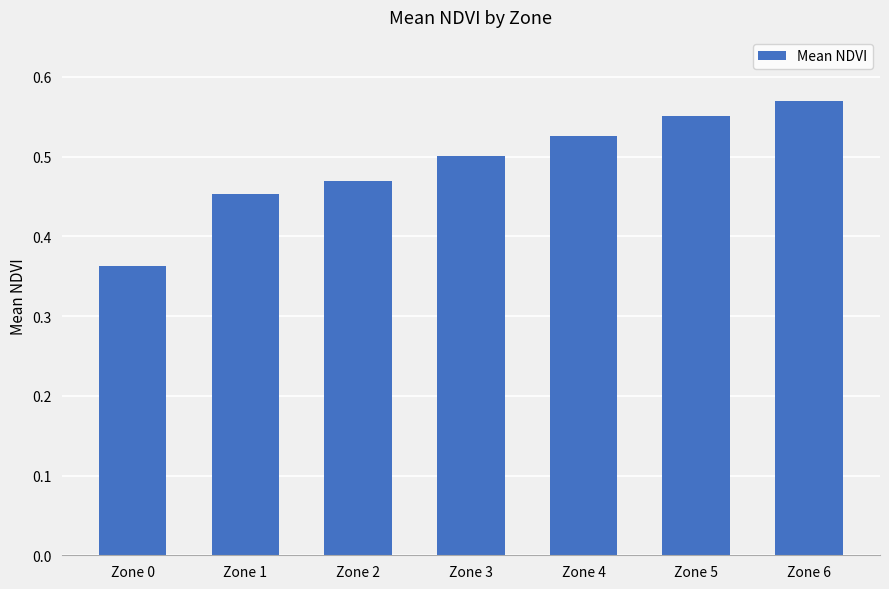

What is the change in value from Zone 1 to Zone 5?

+0.1